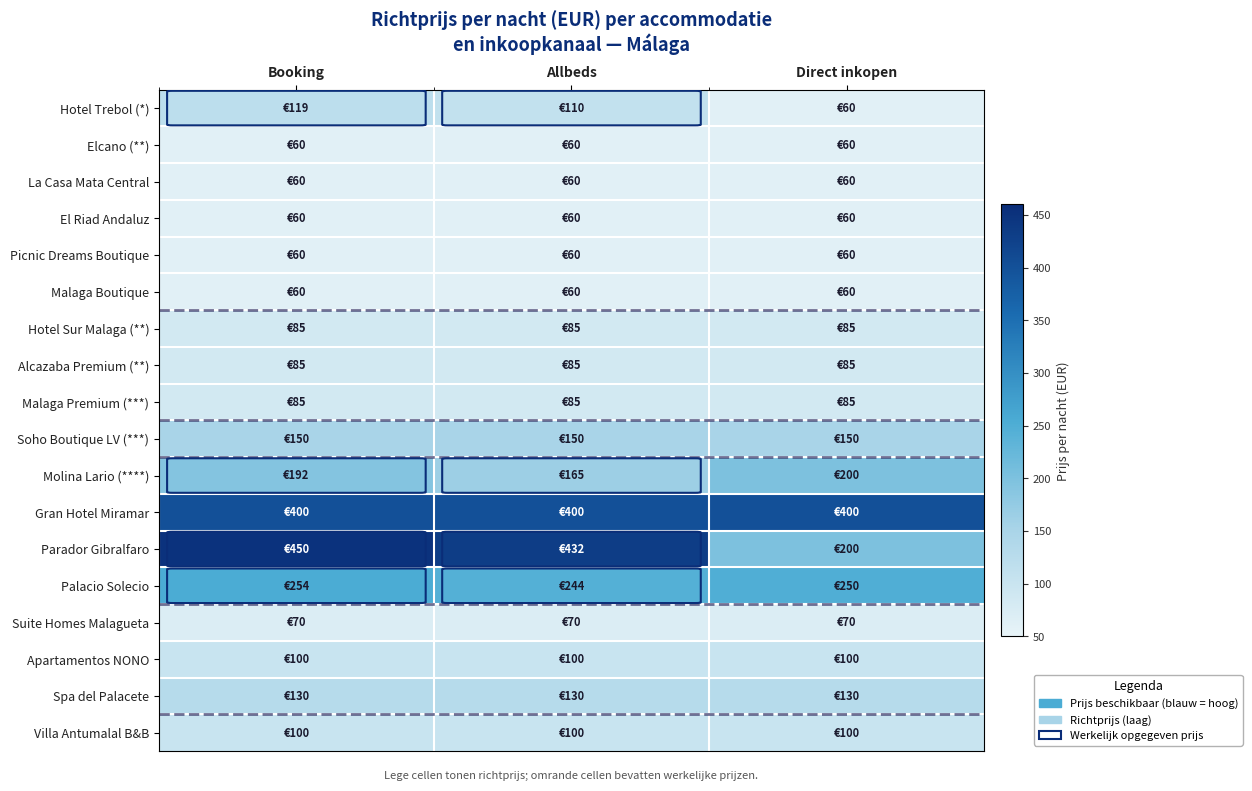

Reading left to right, transcribe all the data shown in this chart.

Hotel Trebol (*): Booking=119	Allbeds=110	Direct inkopen=60
Elcano (**): Booking=60	Allbeds=60	Direct inkopen=60
La Casa Mata Central: Booking=60	Allbeds=60	Direct inkopen=60
El Riad Andaluz: Booking=60	Allbeds=60	Direct inkopen=60
Picnic Dreams Boutique: Booking=60	Allbeds=60	Direct inkopen=60
Malaga Boutique: Booking=60	Allbeds=60	Direct inkopen=60
Hotel Sur Malaga (**): Booking=85	Allbeds=85	Direct inkopen=85
Alcazaba Premium (**): Booking=85	Allbeds=85	Direct inkopen=85
Malaga Premium (***): Booking=85	Allbeds=85	Direct inkopen=85
Soho Boutique LV (***): Booking=150	Allbeds=150	Direct inkopen=150
Molina Lario (****): Booking=192	Allbeds=165	Direct inkopen=200
Gran Hotel Miramar: Booking=400	Allbeds=400	Direct inkopen=400
Parador Gibralfaro: Booking=450	Allbeds=432	Direct inkopen=200
Palacio Solecio: Booking=254	Allbeds=244	Direct inkopen=250
Suite Homes Malagueta: Booking=70	Allbeds=70	Direct inkopen=70
Apartamentos NONO: Booking=100	Allbeds=100	Direct inkopen=100
Spa del Palacete: Booking=130	Allbeds=130	Direct inkopen=130
Villa Antumalal B&B: Booking=100	Allbeds=100	Direct inkopen=100